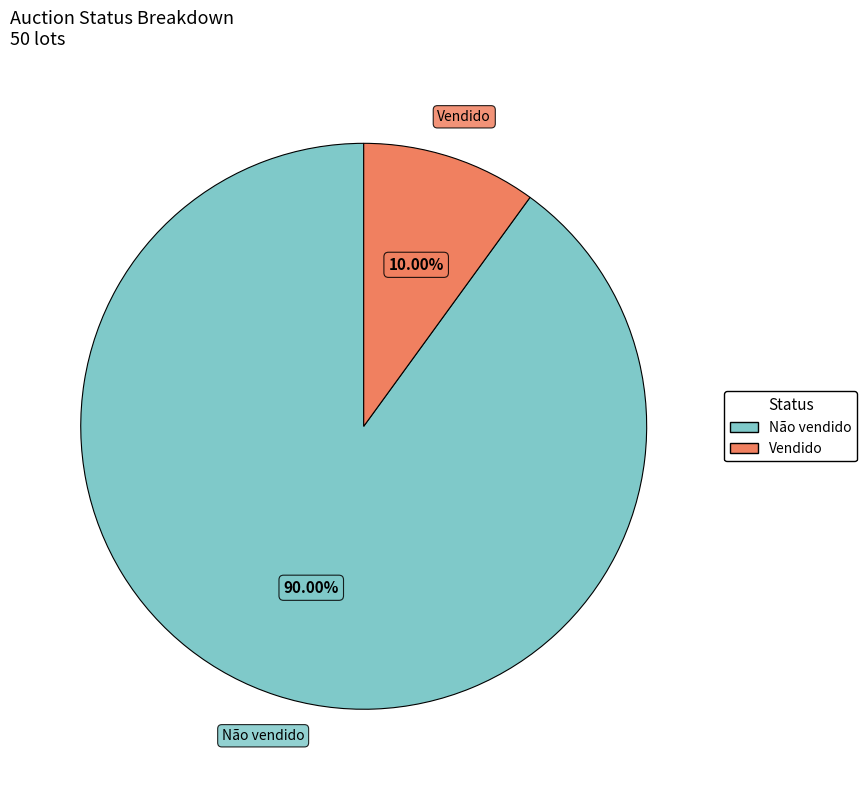

To the nearest percent, what is the combined percentage of Vendido and Não vendido?

100%